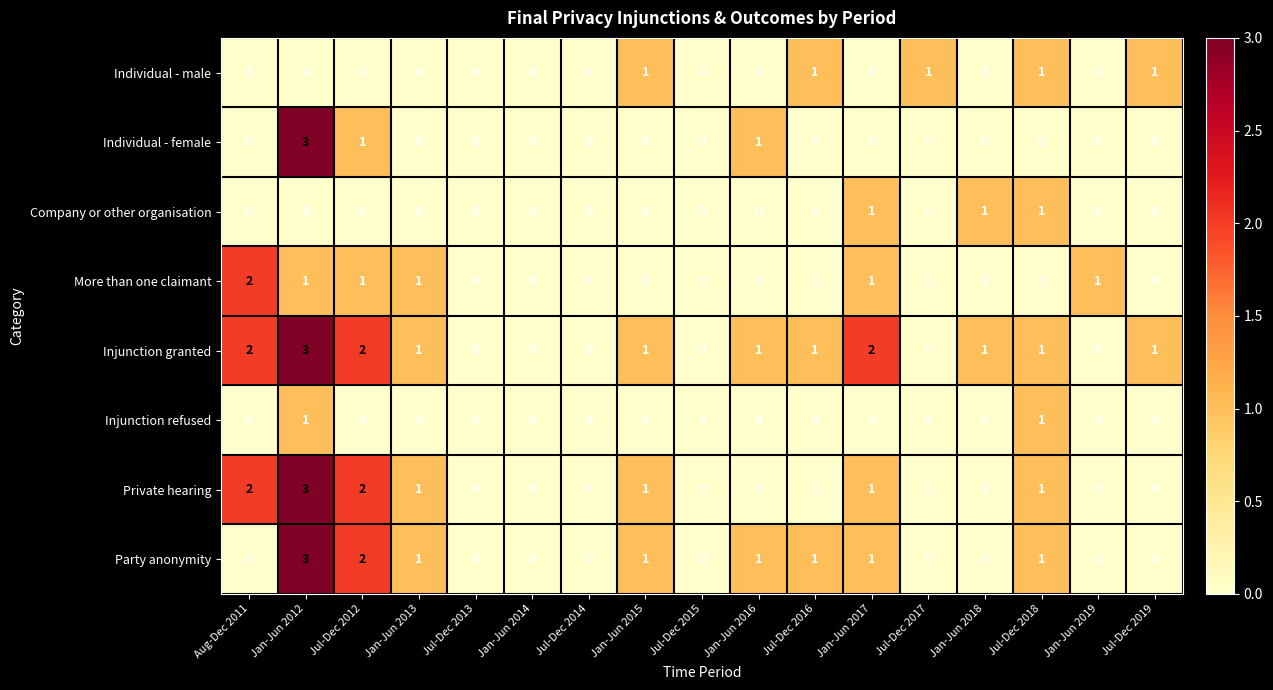

How many distinct data groups are displayed?

8